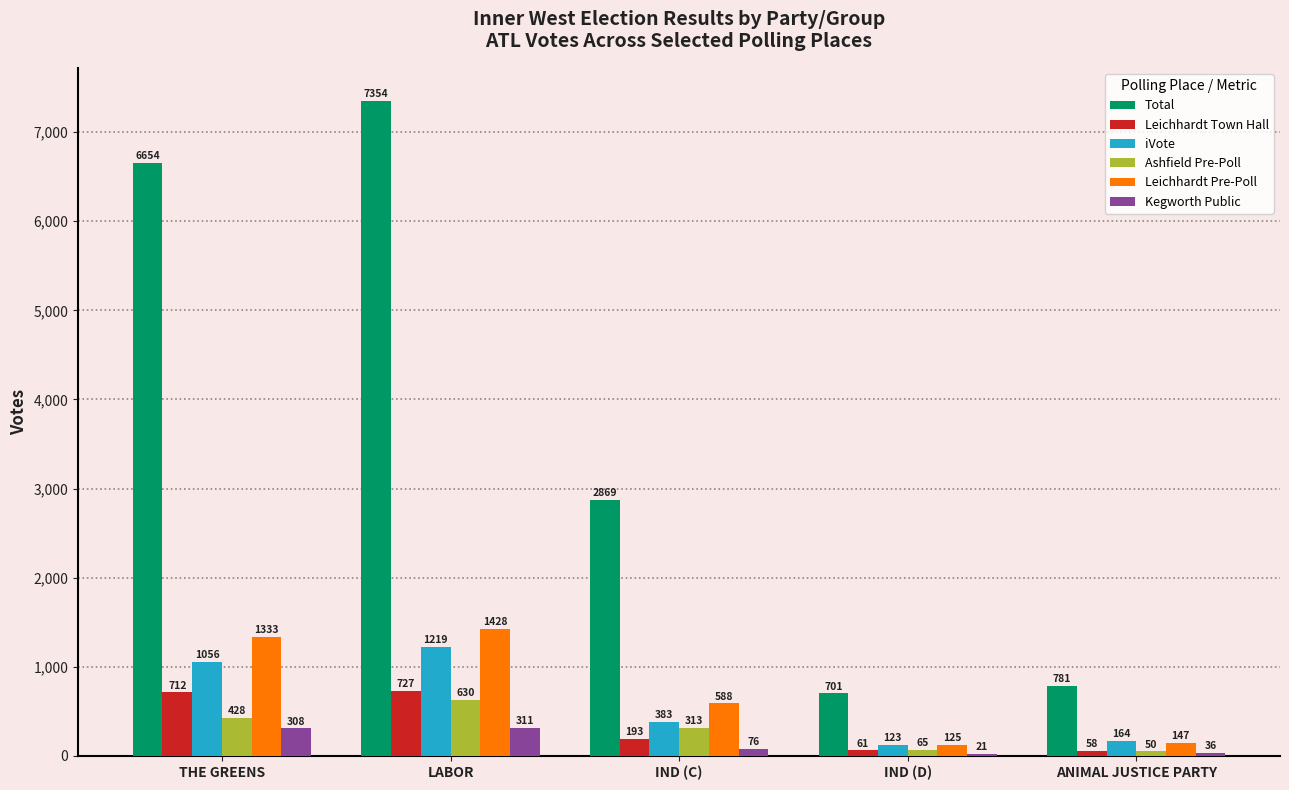

What are all the series names shown in the legend?

Total, Leichhardt Town Hall, iVote, Ashfield Pre-Poll, Leichhardt Pre-Poll, Kegworth Public